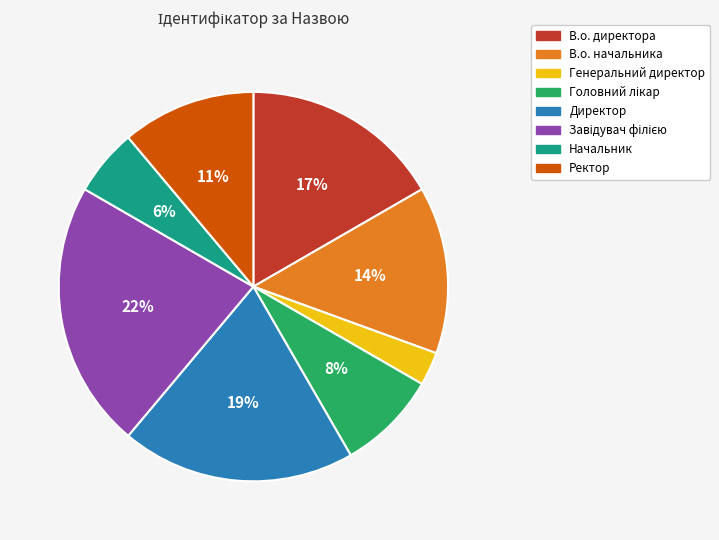

How many slices are in this pie chart?

8